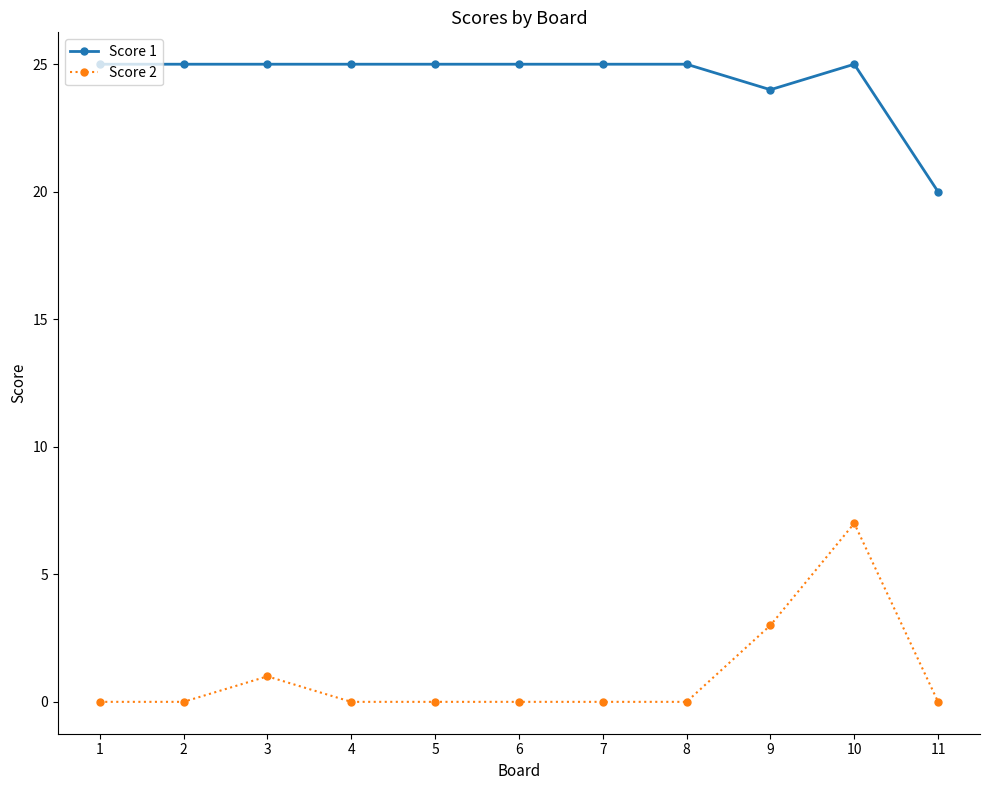

What are all the series names shown in the legend?

Score 1, Score 2